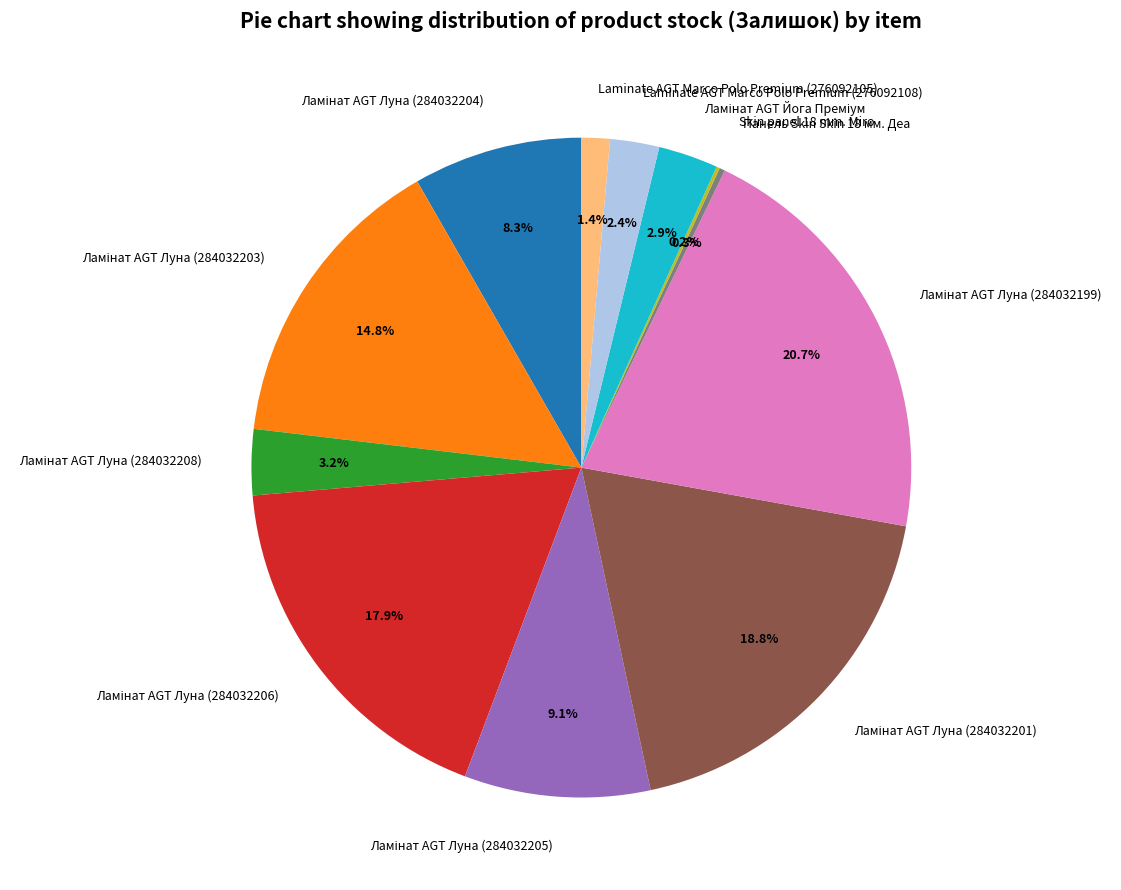

How much of the chart is everything except Laminate AGT Marco Polo Premium (276092108)?

97.6%